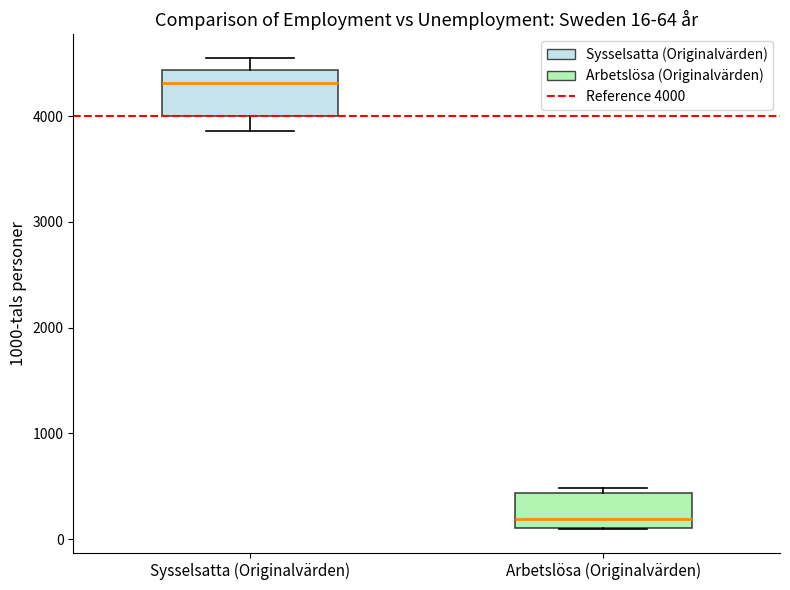

Which box has the highest median line?

Sysselsatta (Originalvärden)